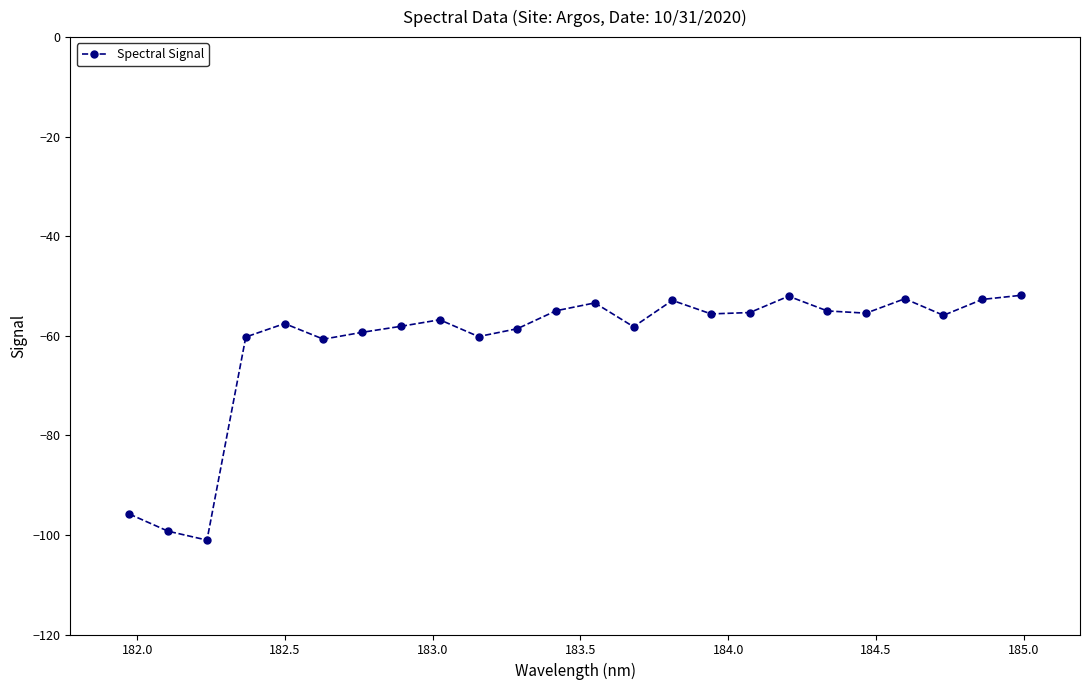

True or false: the data has more than 0 interior local peaks.

True